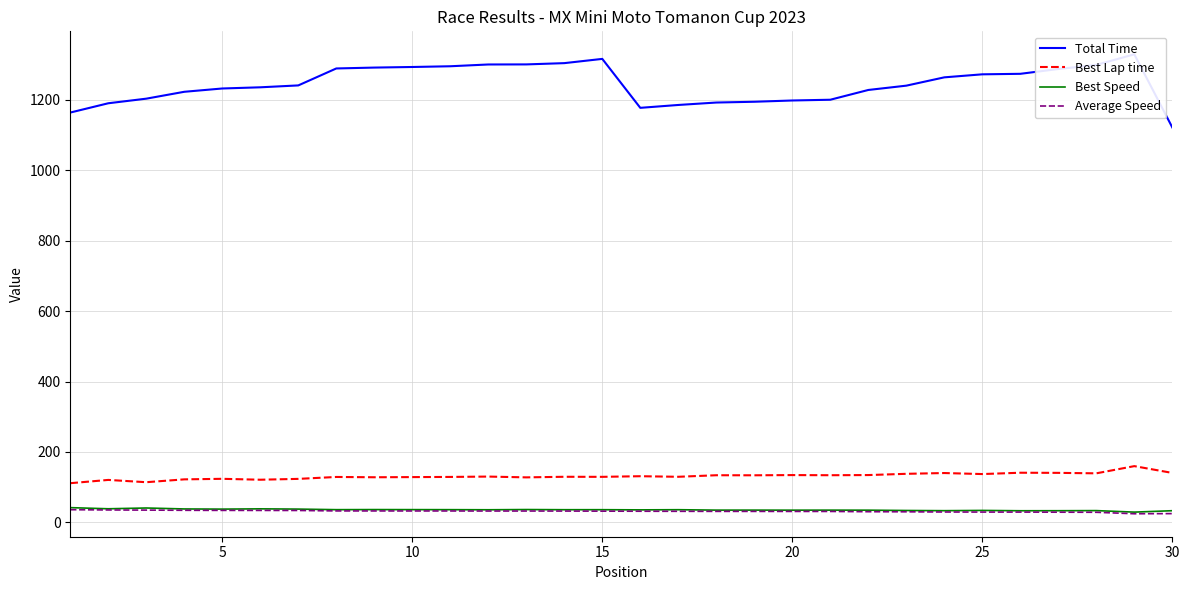

True or false: Average Speed and Best Lap time cross at least once.

False